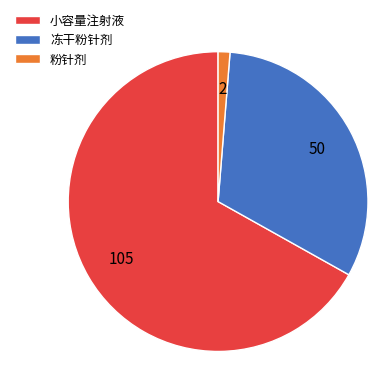

Does 小容量注射液 represent more than half of the total?

Yes